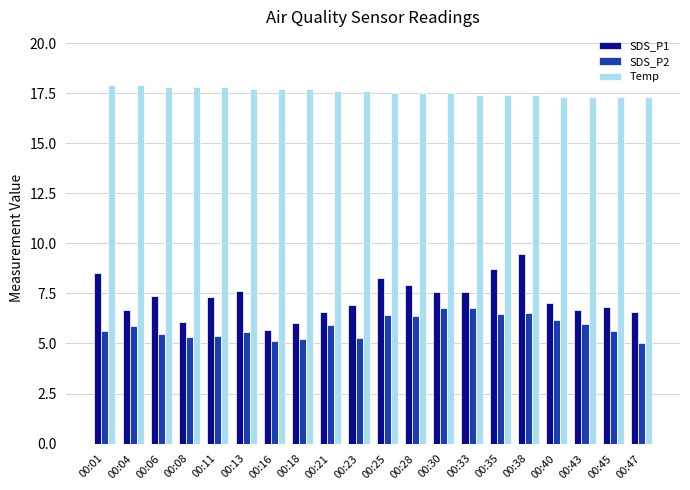

How many groups of bars are there?

20